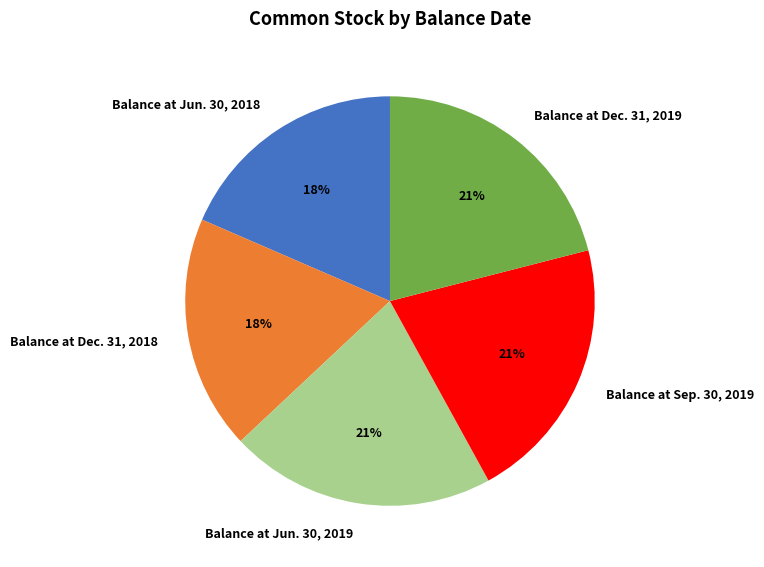

True or false: Balance at Dec. 31, 2019 accounts for 21% of the total.

True